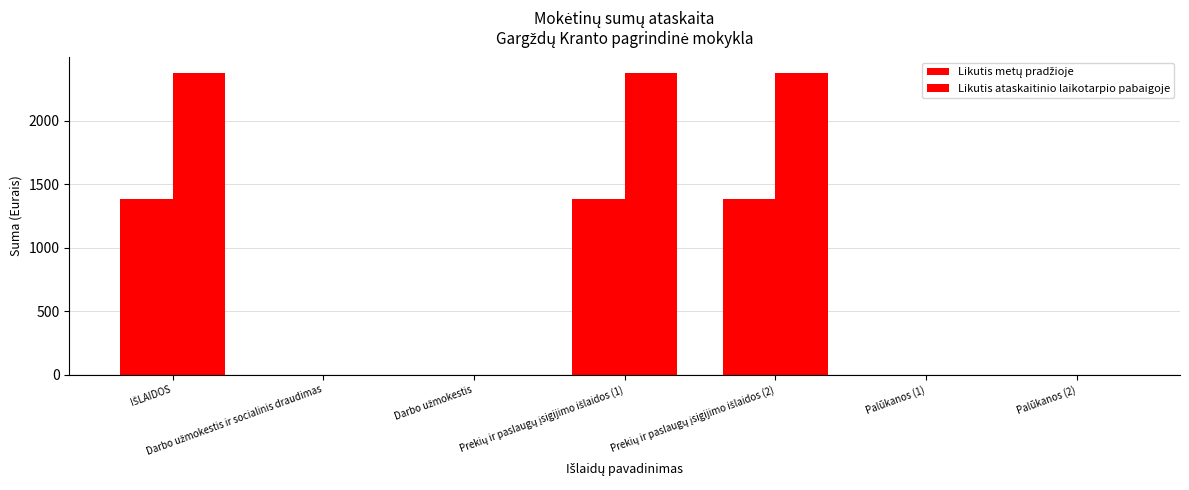

Is it true that Likutis ataskaitinio laikotarpio pabaigoje equals 2380.7 at IŠLAIDOS?

True